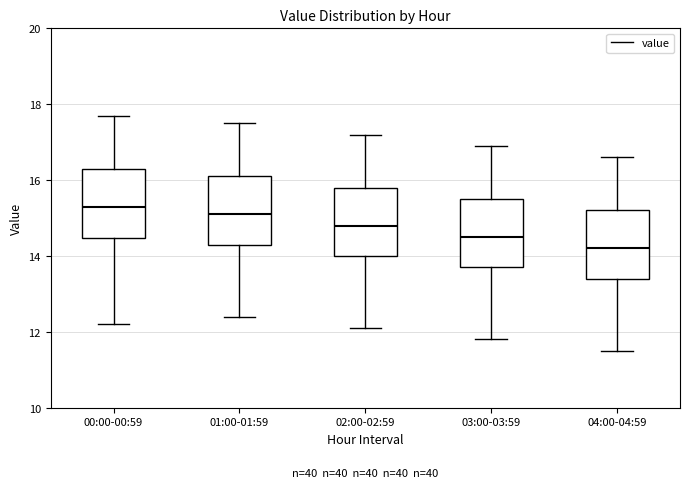

Which box's median line is the highest?

00:00-00:59